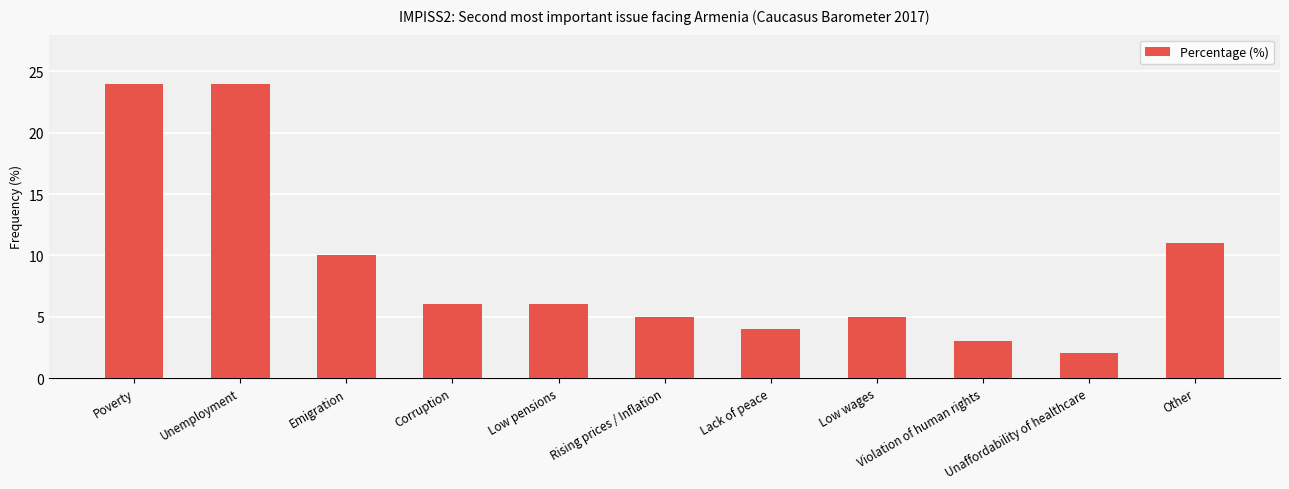

How many data points are less than 6?

5